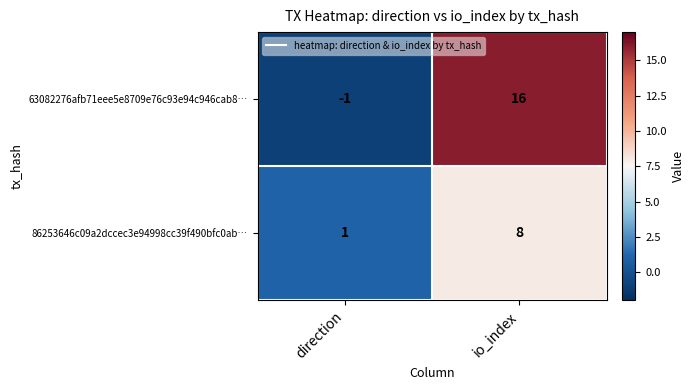

The 63082276afb71eee5e8709e76c93e94c946cab8… series shows -1 at direction. True or false?

True